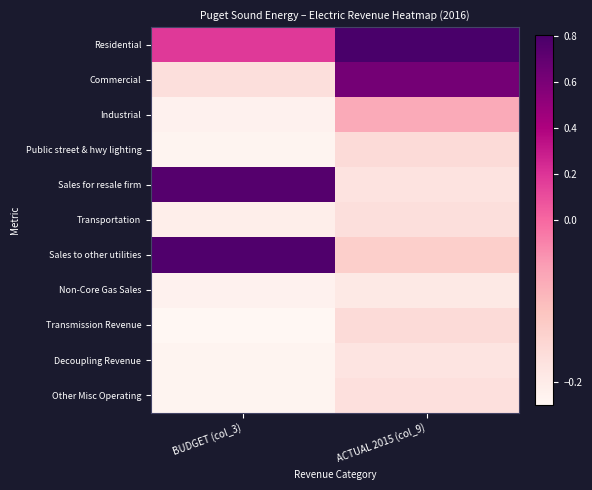

Reading right to left, transcribe all the data shown in this chart.

Residential: ACTUAL 2015 (col_9)=0.8	BUDGET (col_3)=0.2
Commercial: ACTUAL 2015 (col_9)=0.6	BUDGET (col_3)=-0.2
Industrial: ACTUAL 2015 (col_9)=-0.1	BUDGET (col_3)=-0.2
Public street & hwy lighting: ACTUAL 2015 (col_9)=-0.2	BUDGET (col_3)=-0.2
Sales for resale firm: ACTUAL 2015 (col_9)=-0.2	BUDGET (col_3)=0.8
Transportation: ACTUAL 2015 (col_9)=-0.2	BUDGET (col_3)=-0.2
Sales to other utilities: ACTUAL 2015 (col_9)=-0.1	BUDGET (col_3)=0.8
Non-Core Gas Sales: ACTUAL 2015 (col_9)=-0.2	BUDGET (col_3)=-0.2
Transmission Revenue: ACTUAL 2015 (col_9)=-0.2	BUDGET (col_3)=-0.2
Decoupling Revenue: ACTUAL 2015 (col_9)=-0.2	BUDGET (col_3)=-0.2
Other Misc Operating: ACTUAL 2015 (col_9)=-0.2	BUDGET (col_3)=-0.2